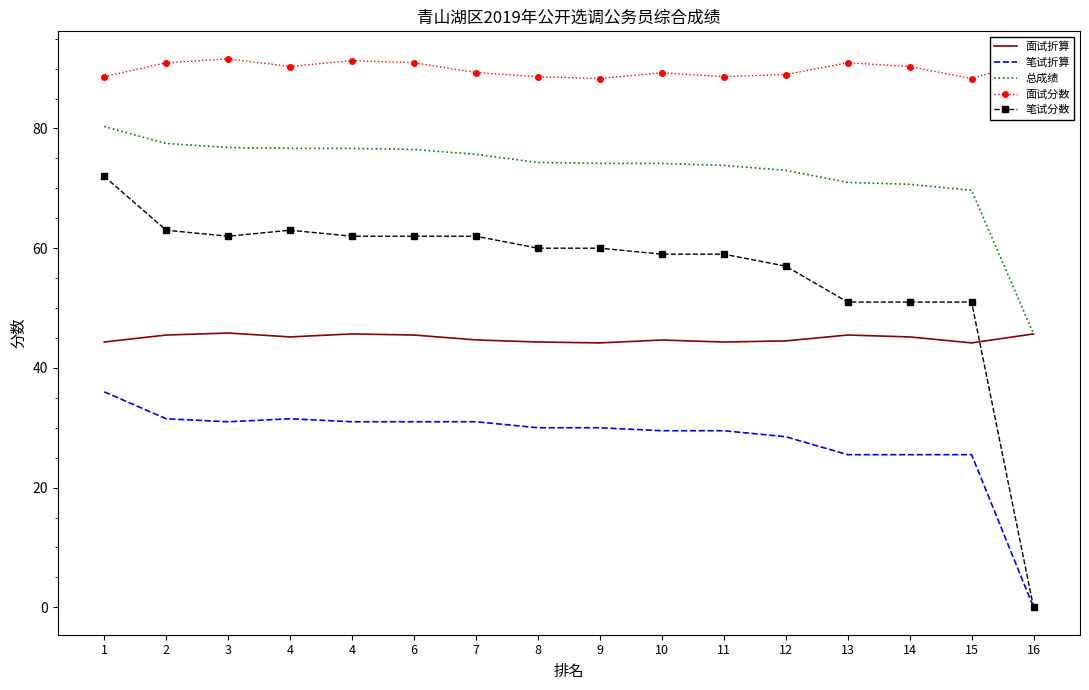

What are all the series names shown in the legend?

面试折算, 笔试折算, 总成绩, 面试分数, 笔试分数